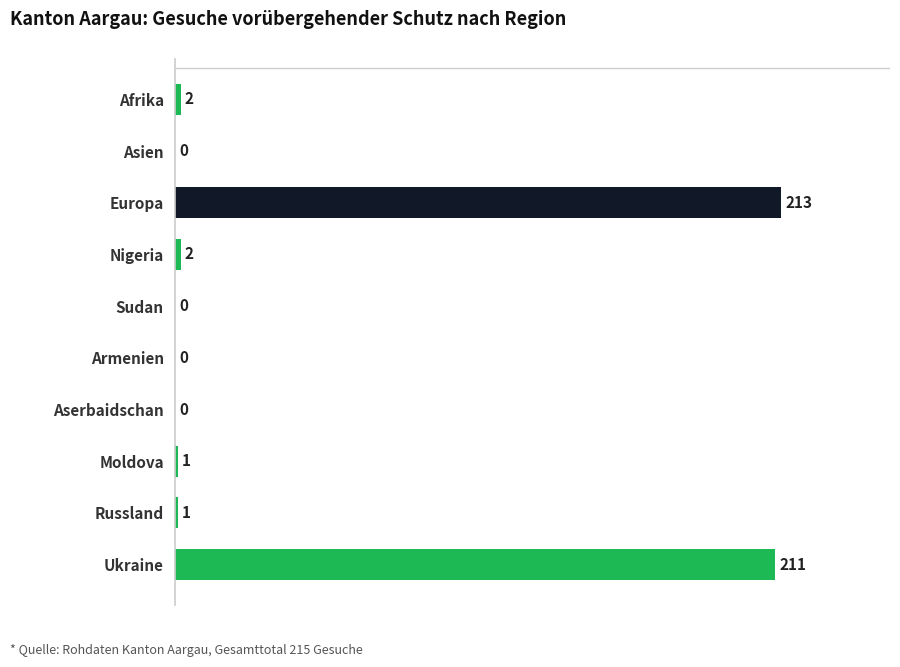

Which has a higher value, Afrika or Armenien?

Afrika